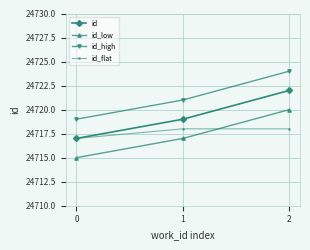

What is the difference between the highest and lowest values at 1?

4